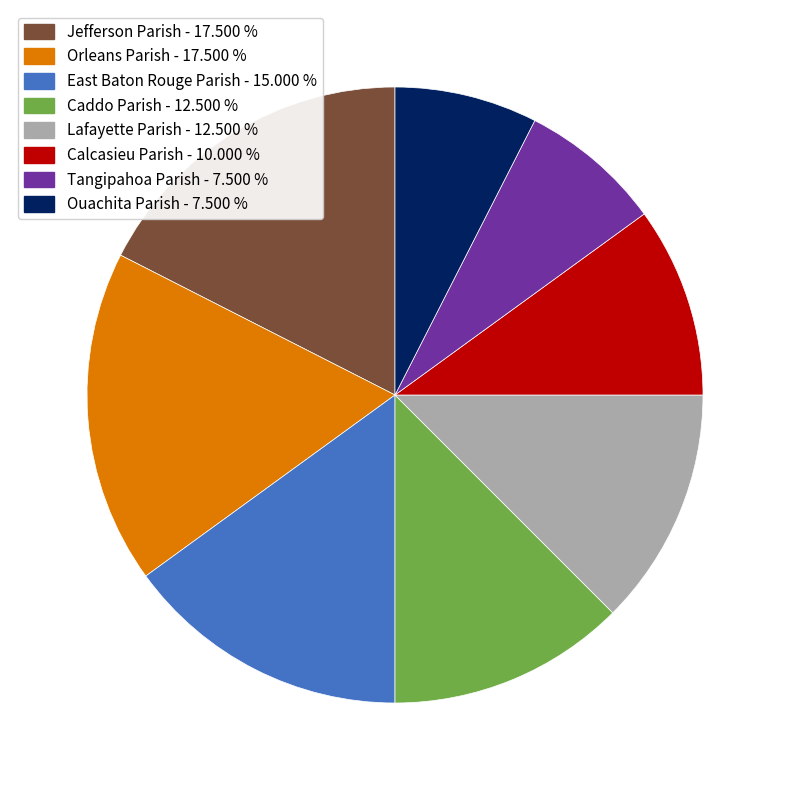

Is it true that Jefferson Parish is 18% of the pie?

True